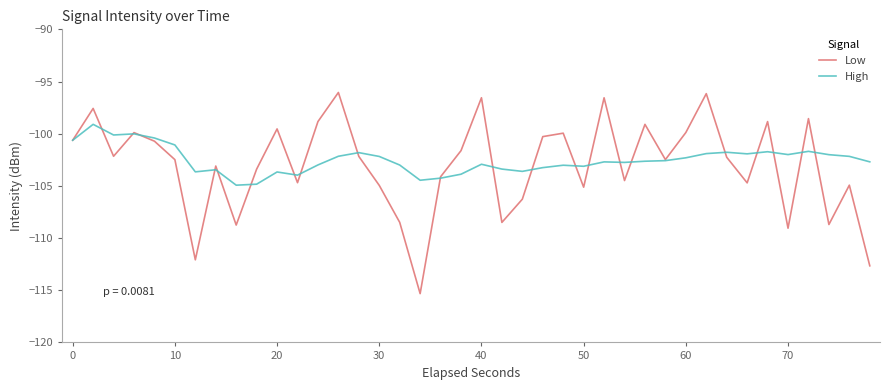

Which series has the largest range (max minus min)?

Low